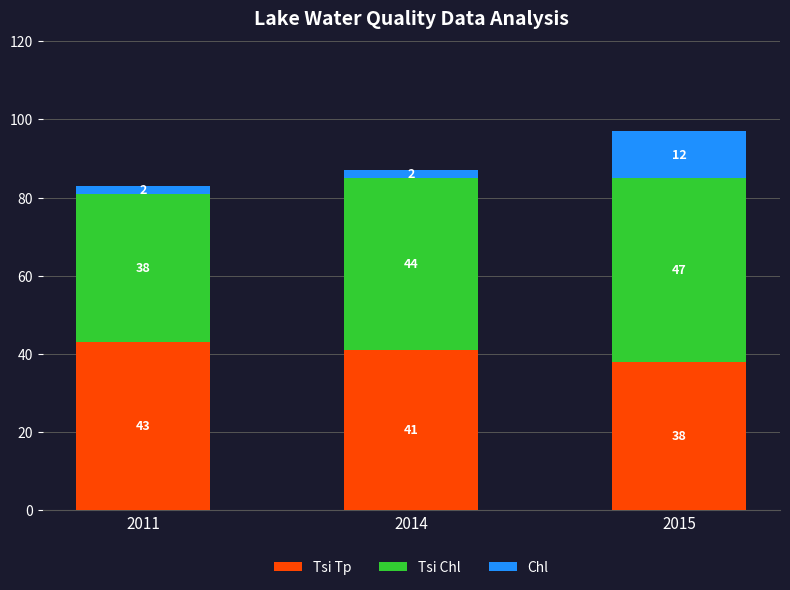

What is the difference between the Tsi Tp values at 2015 and 2014?

3